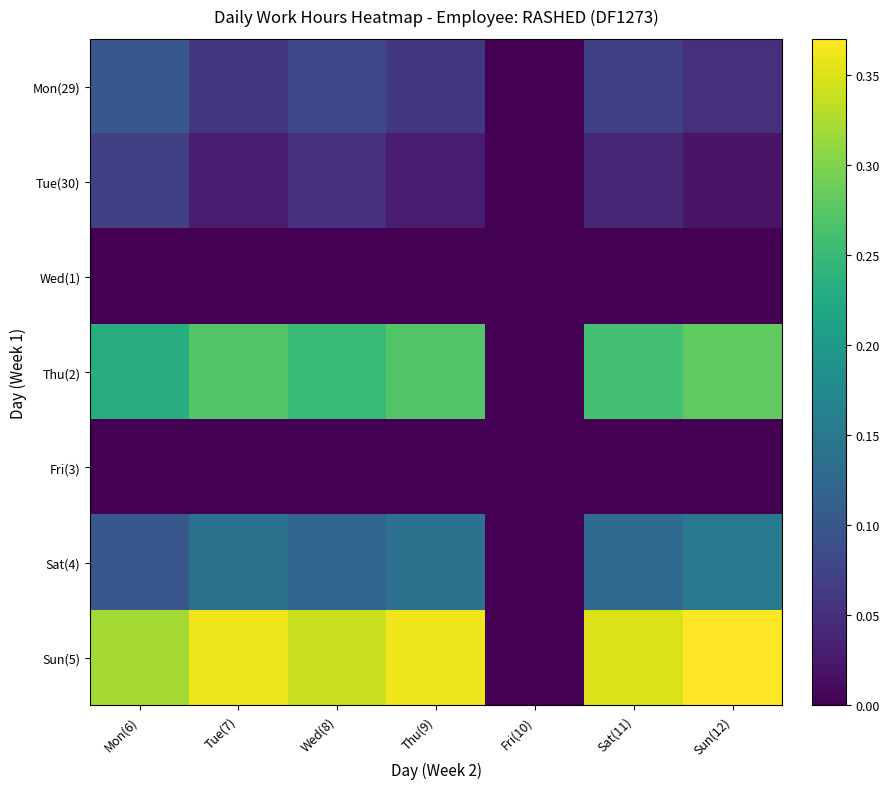

Which series has the widest spread of values?

Sun(5)